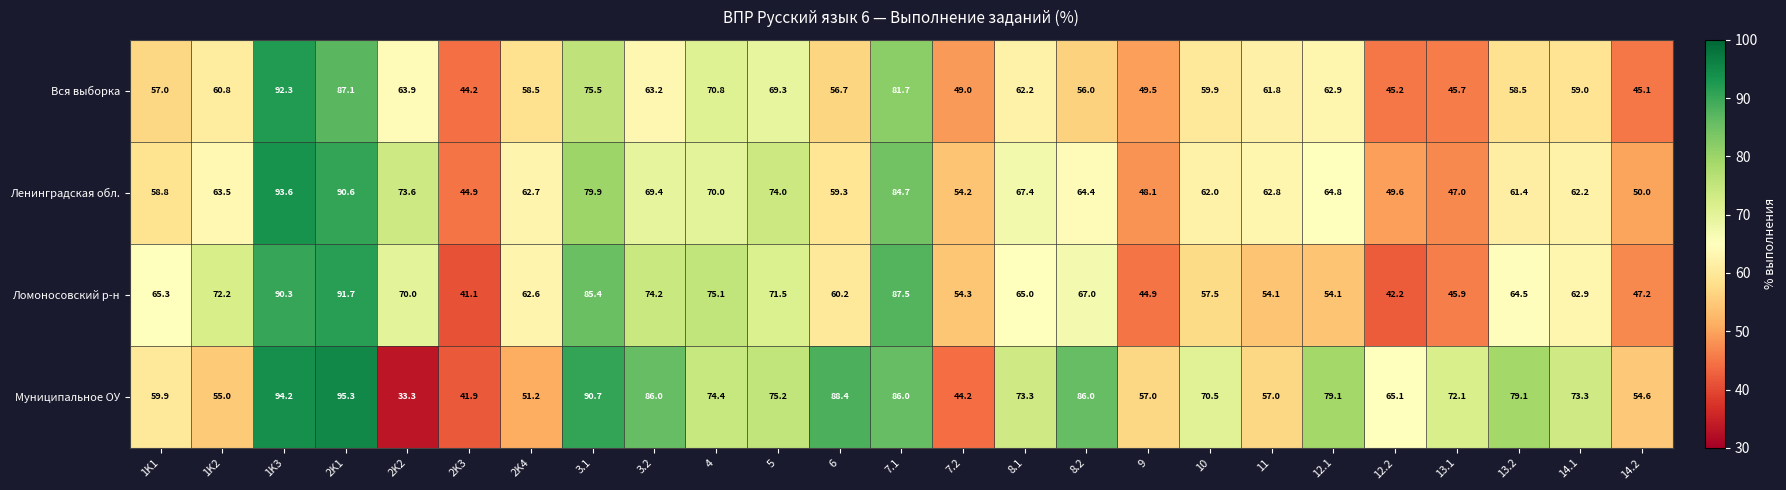

What is the difference between the maximum and minimum values in the Ленинградская обл. series?

48.7